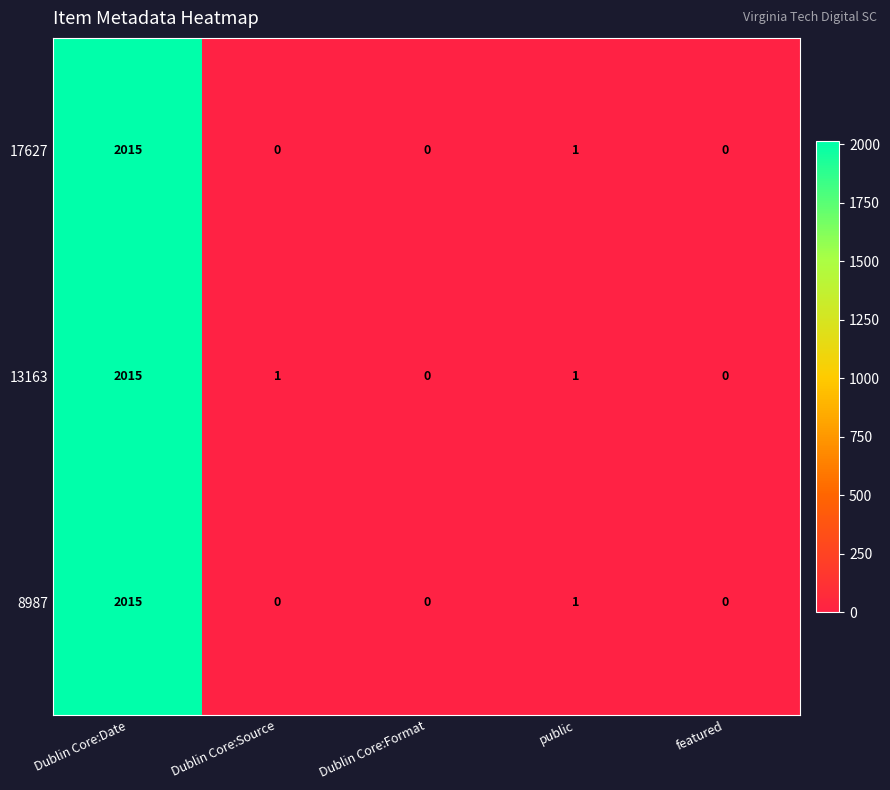

What is the difference between the maximum and minimum values in the 17627 series?

2015